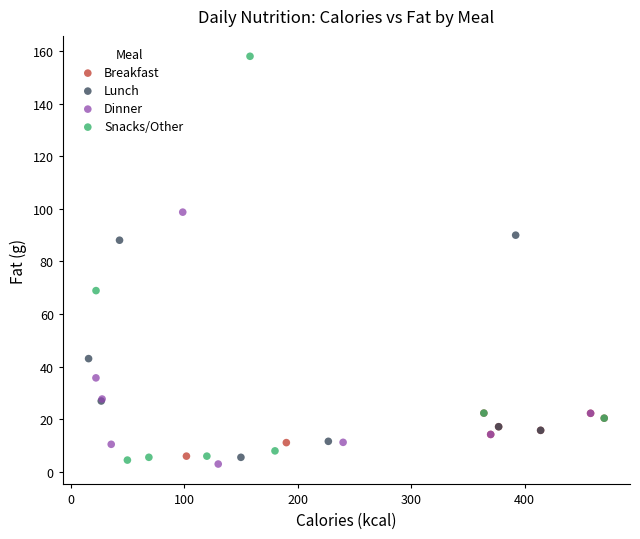

Which series contains the highest Y value?

Snacks/Other